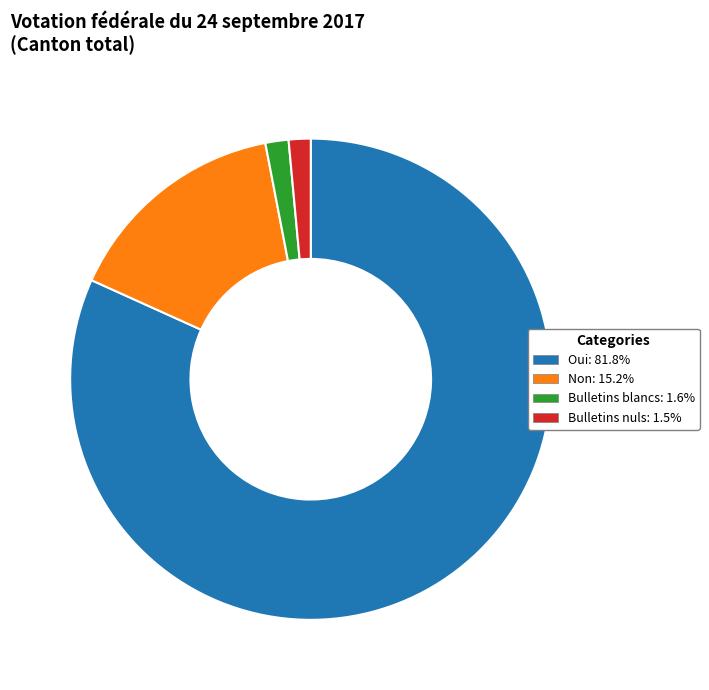

What is the ratio of the value at Oui to the value at Non?

5.4